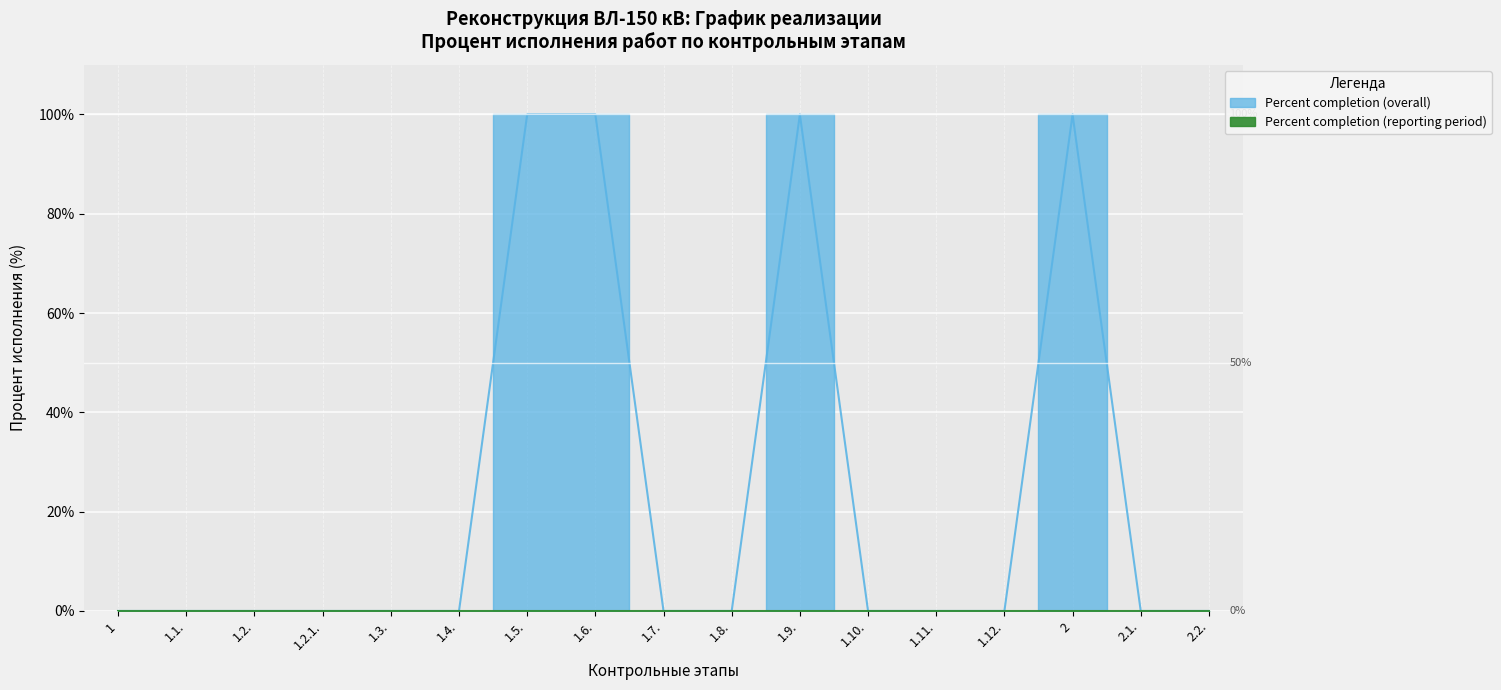

True or false: there are more than 2 points higher than both neighbors.

False